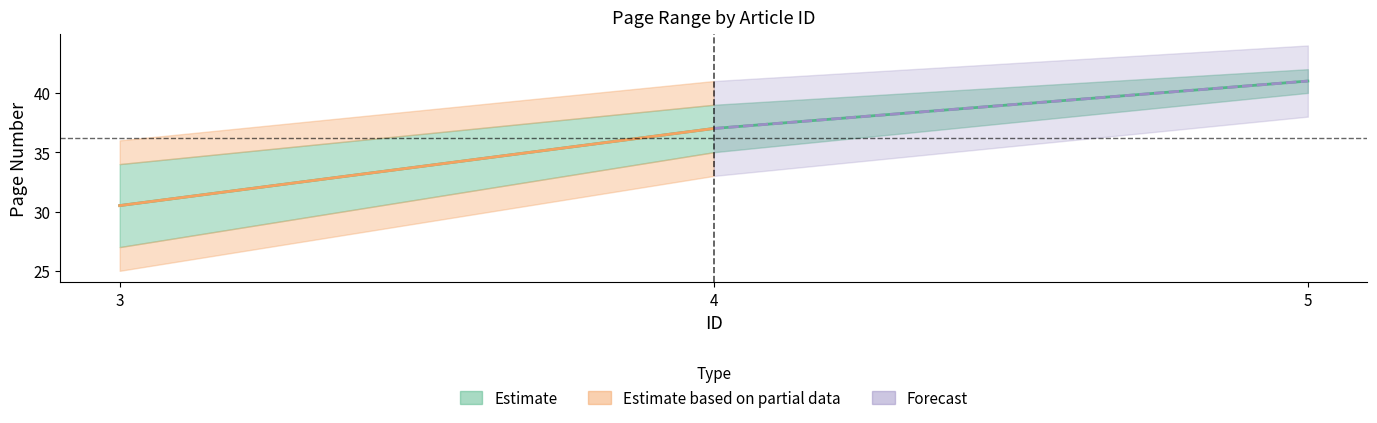

What is the sum of the values at 5 and 3?

71.5